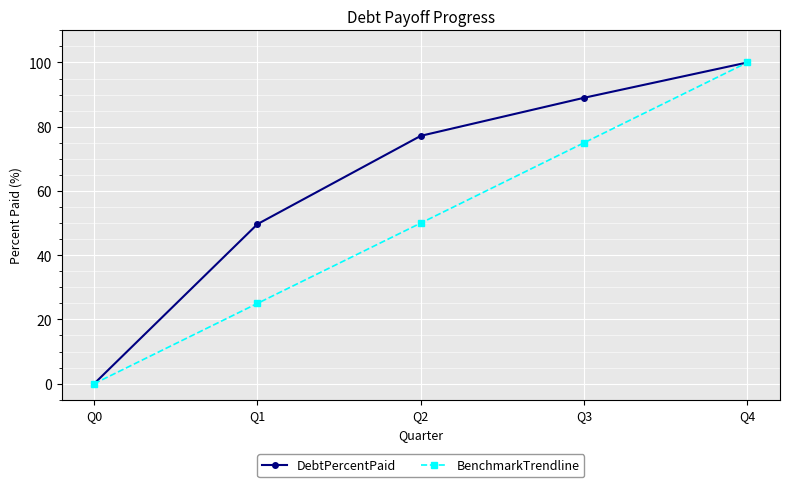

What is the maximum value for DebtPercentPaid?

100.0